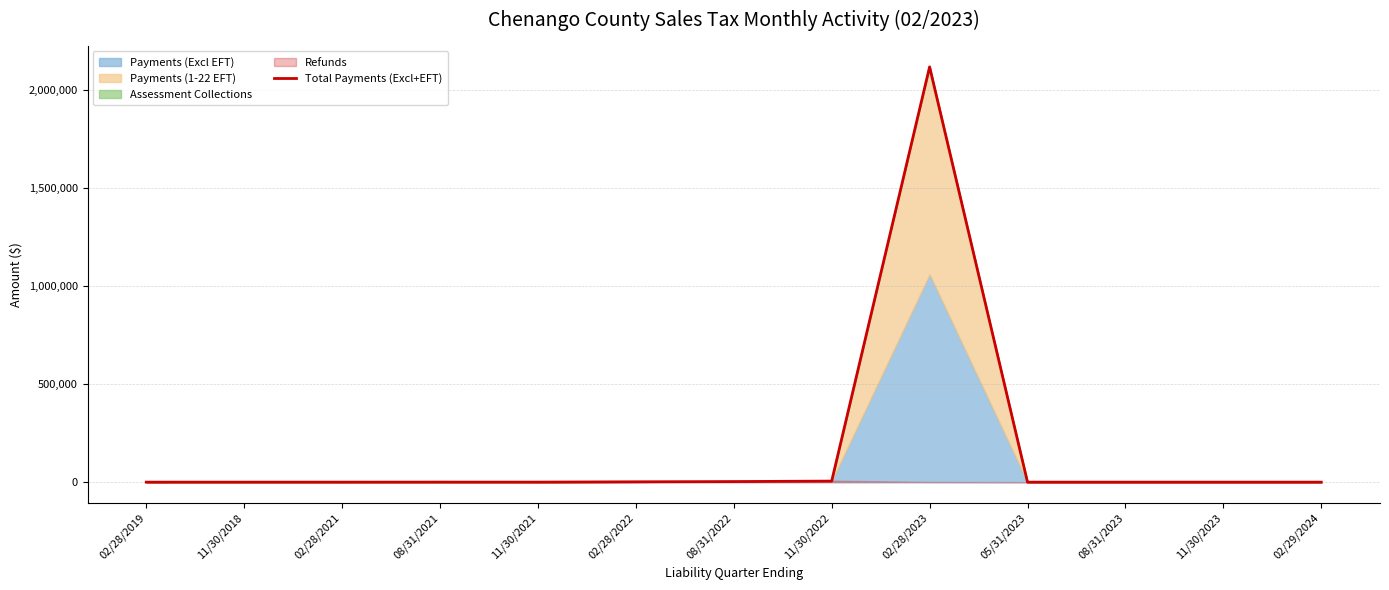

Rank the categories by value from highest to lowest.

02/28/2023, 11/30/2022, 08/31/2022, 02/28/2022, 08/31/2021, 11/30/2021, 02/28/2021, 02/28/2019, 11/30/2018, 05/31/2023, 08/31/2023, 11/30/2023, 02/29/2024